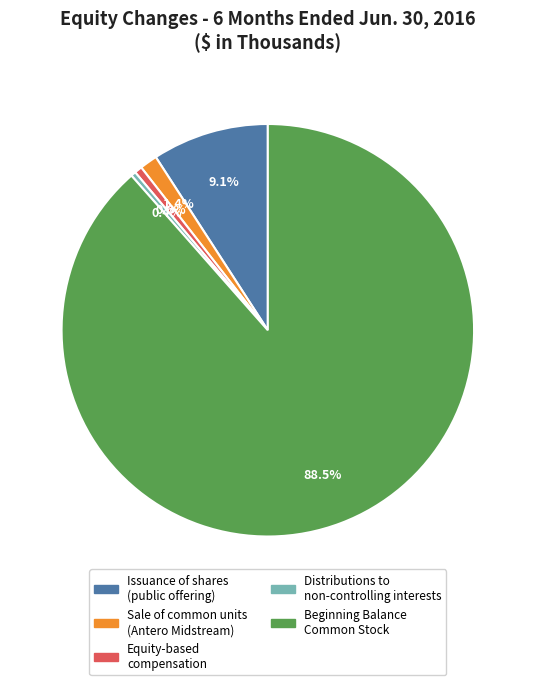

What portion of the pie excludes Sale of common units (Antero Midstream)?

98.6%